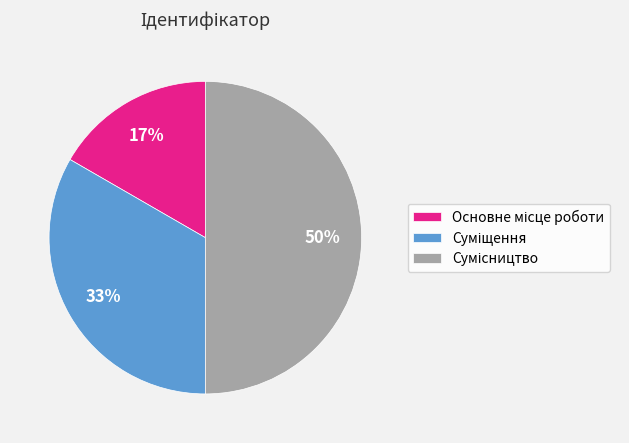

To the nearest percent, what is the average slice percentage?

33%